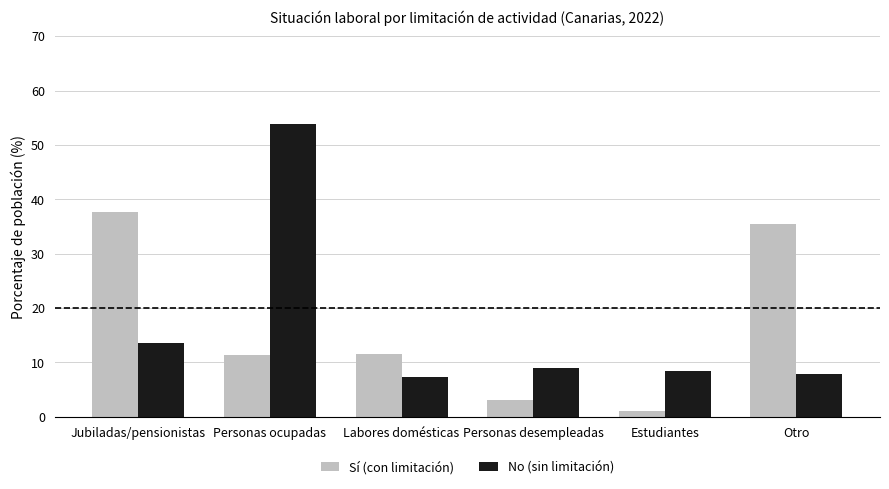

What is the difference between the No (sin limitación) values at Estudiantes and Personas desempleadas?

0.6